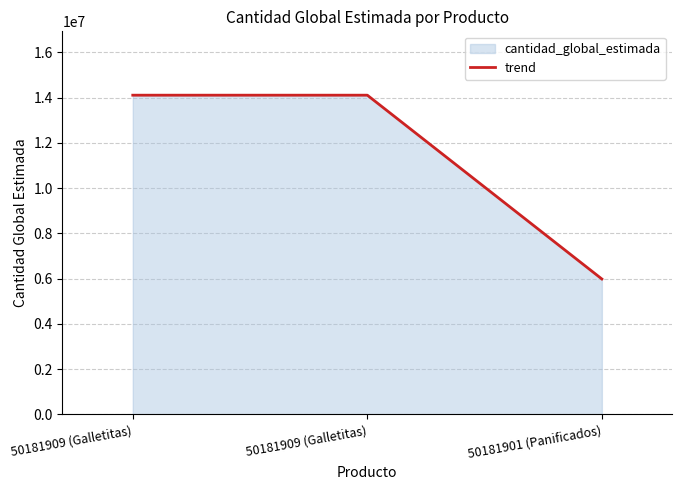

Where is the data nearest to the value 10046438?

50181909 (Galletitas)